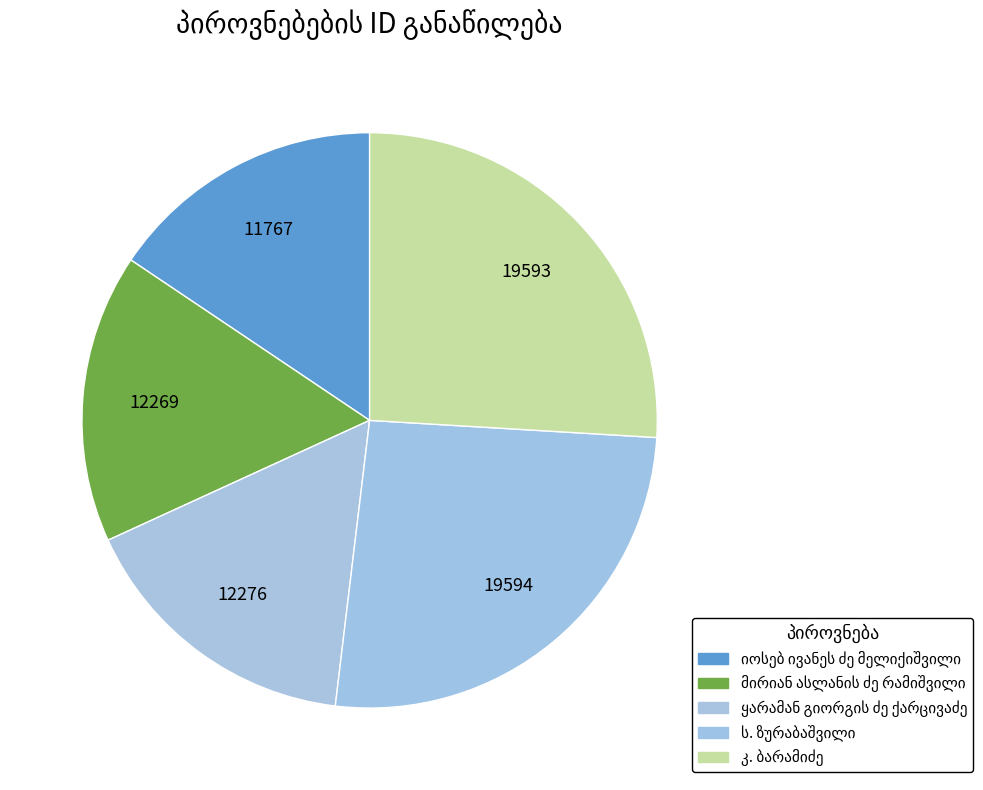

Count the number of slices in the pie.

5